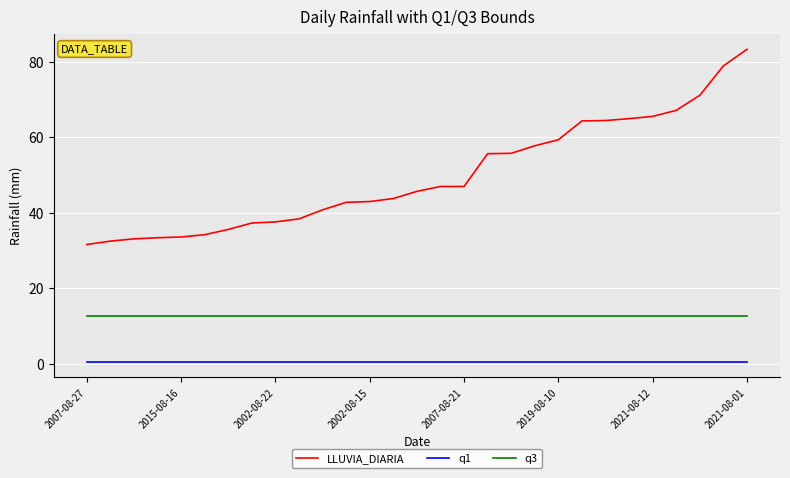

At how many categories does at least one series exceed 17?

29